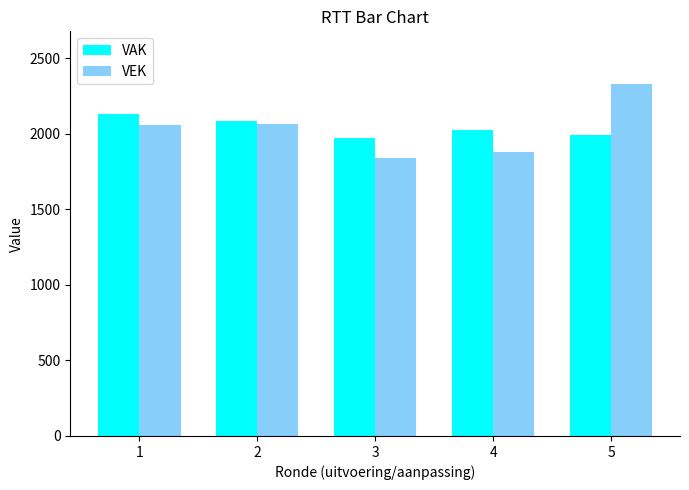

At how many categories does at least one series exceed 2039?

3